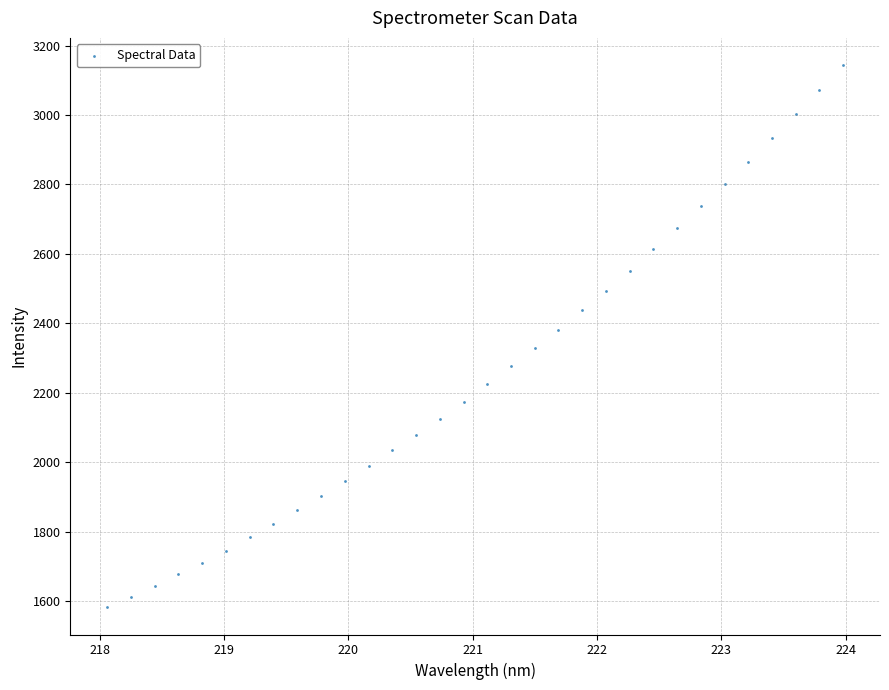

What is the range of Y values (max minus min)?

1562.5